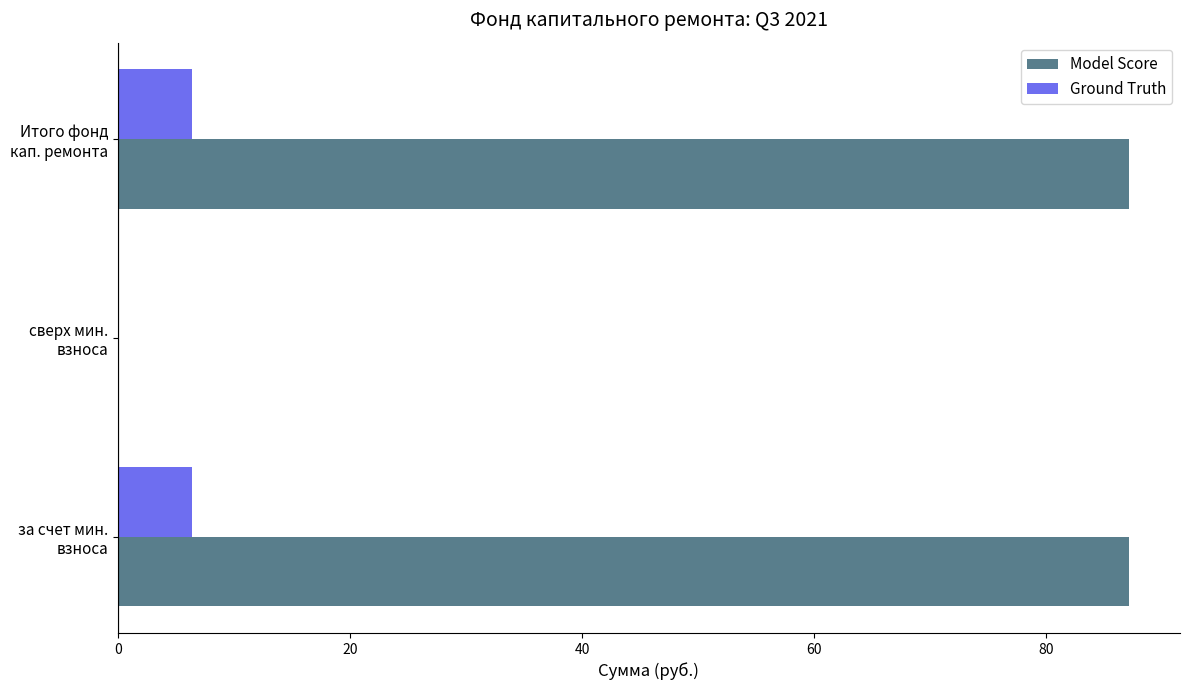

What is the highest value of the Ground Truth series?

6.4